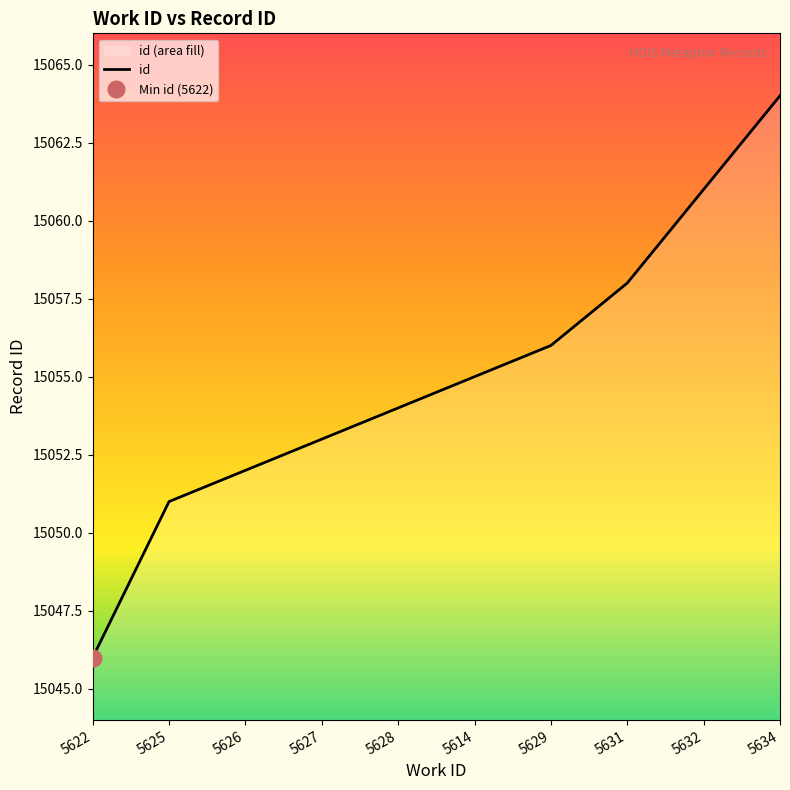

True or false: the data shows 15052 at 5626.

True